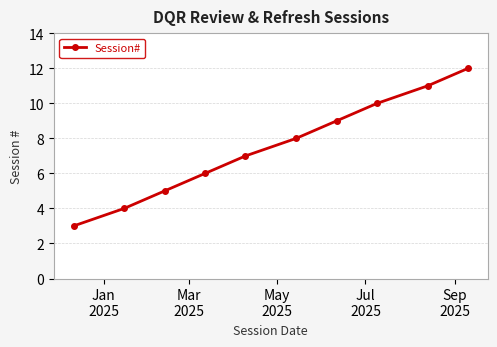

What is the sum of all values?

75